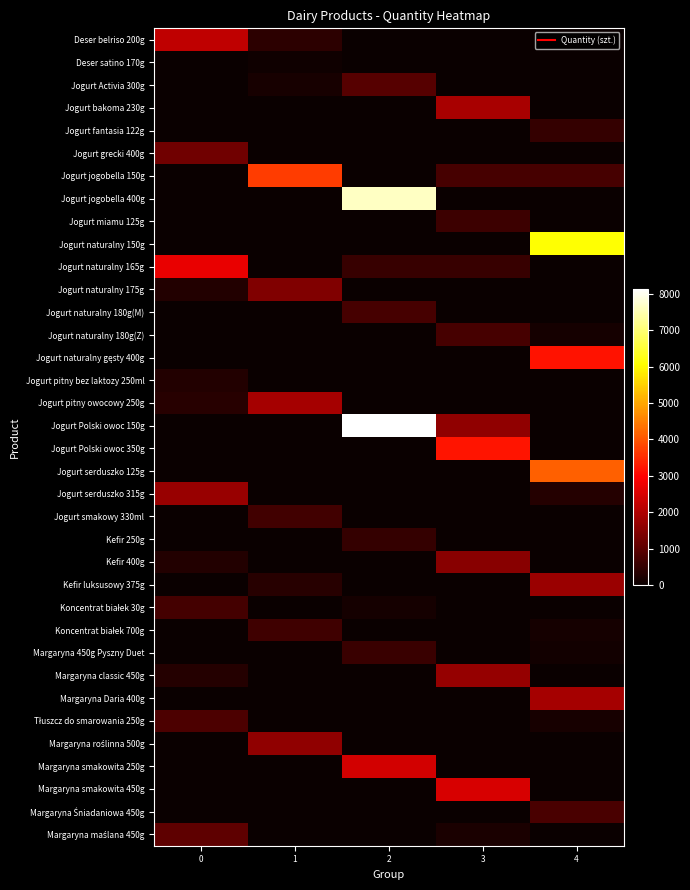

Which series has the largest range (max minus min)?

Jogurt Polski owoc 150g